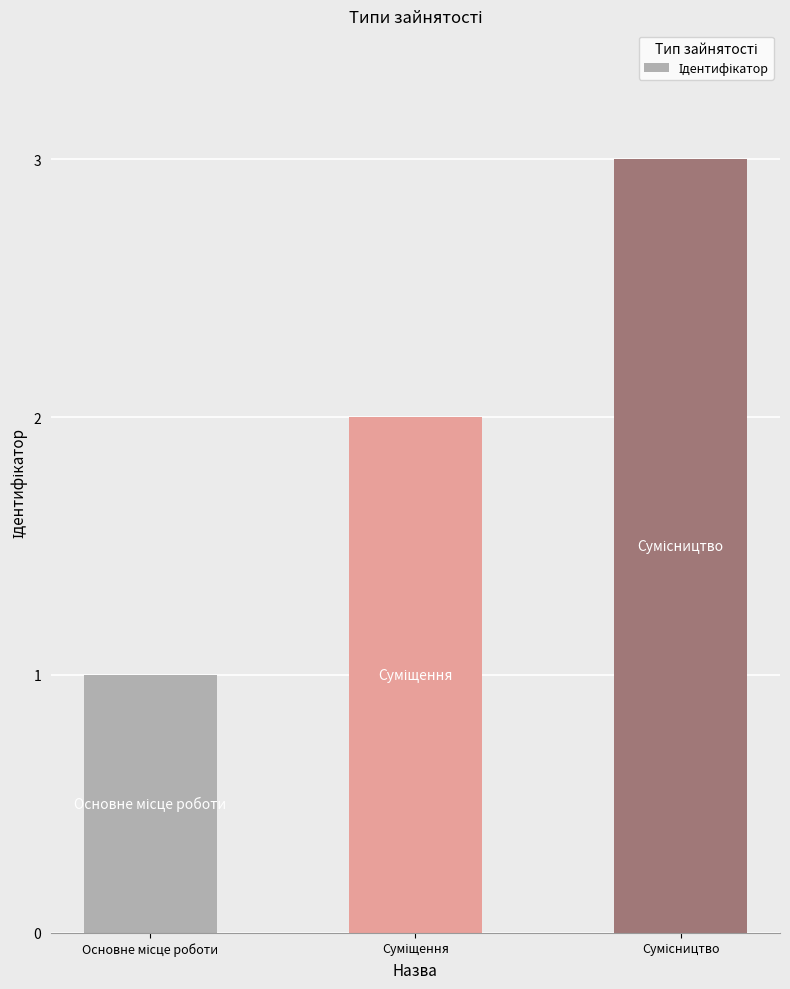

What is the maximum value shown in the chart?

3